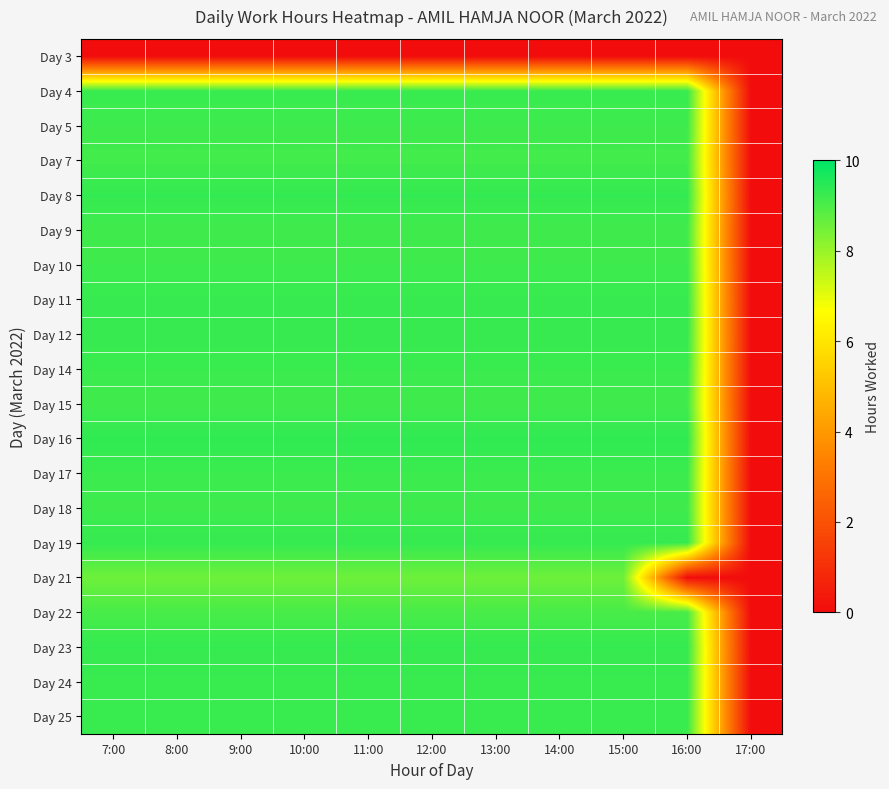

How many series are shown in this chart?

20